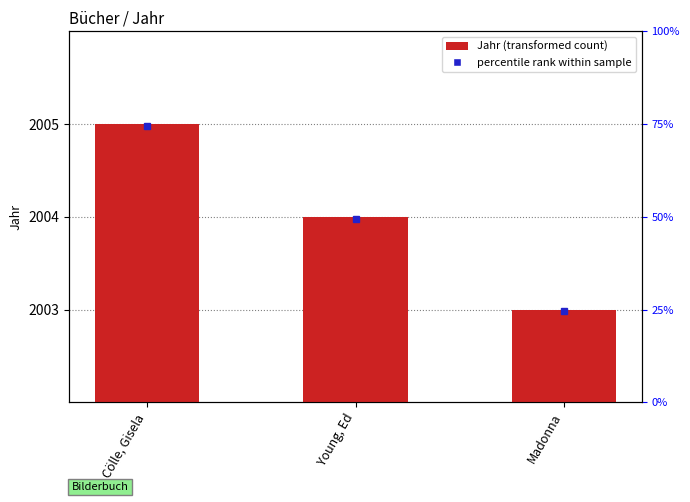

The chart shows a value of 1102 at Madonna. True or false?

False